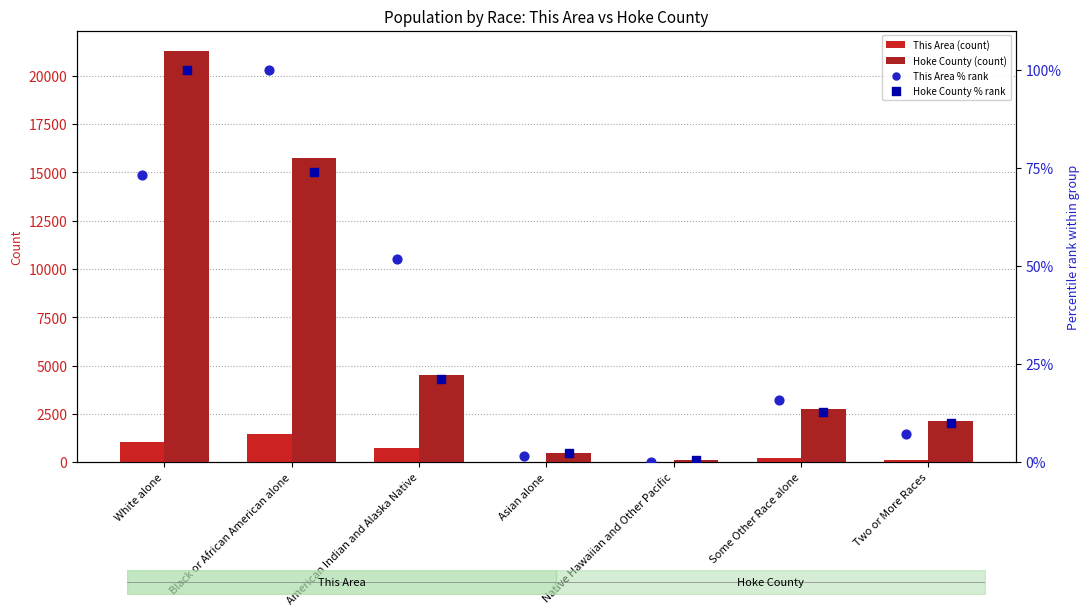

What are all the series names shown in the legend?

This Area (count), Hoke County (count), This Area % rank, Hoke County % rank